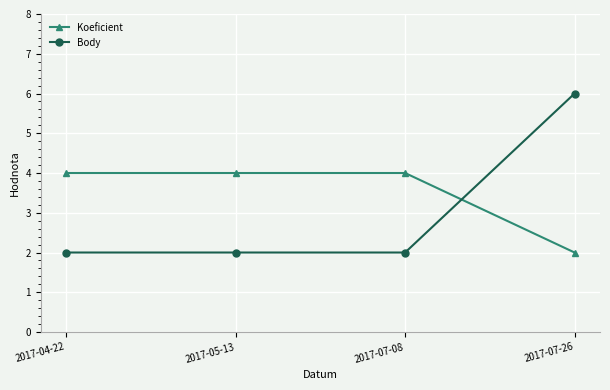

True or false: Body and Koeficient cross at least once.

True